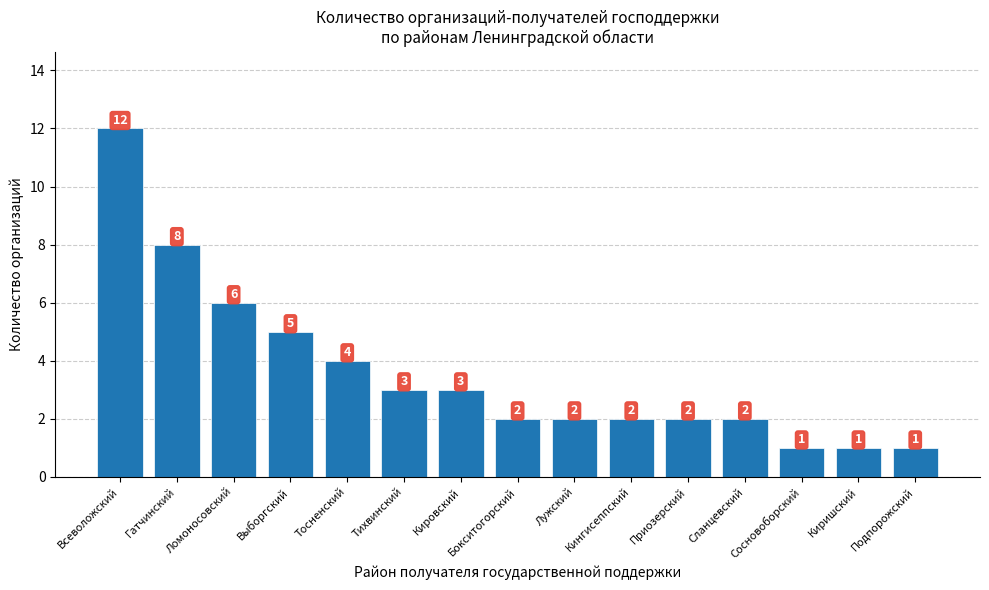

At which label does the data first exceed 2?

Всеволожский